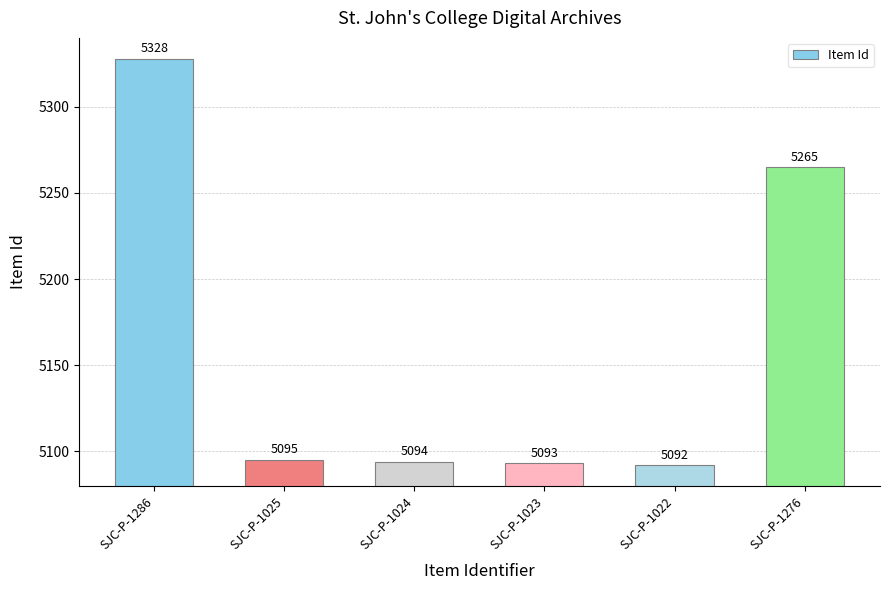

What is the difference between the second highest and second lowest values?

172